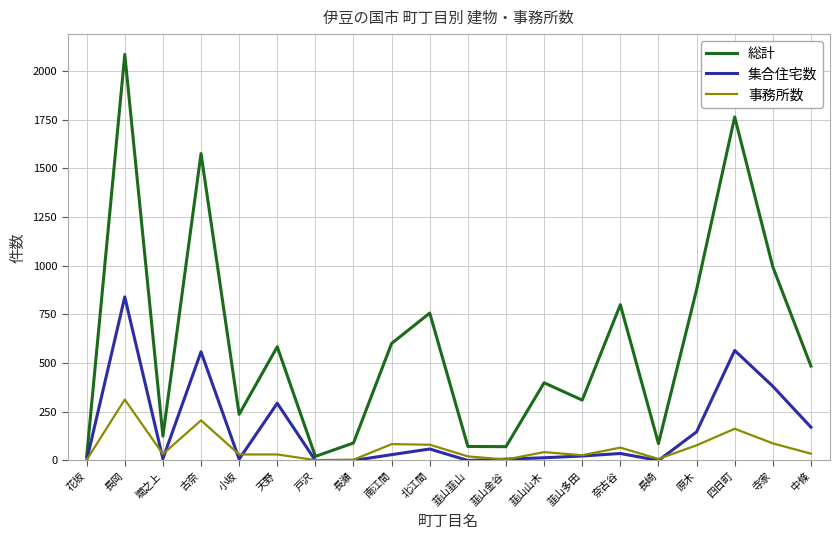

Between 北江間 and 中條, which series saw the biggest shift?

総計